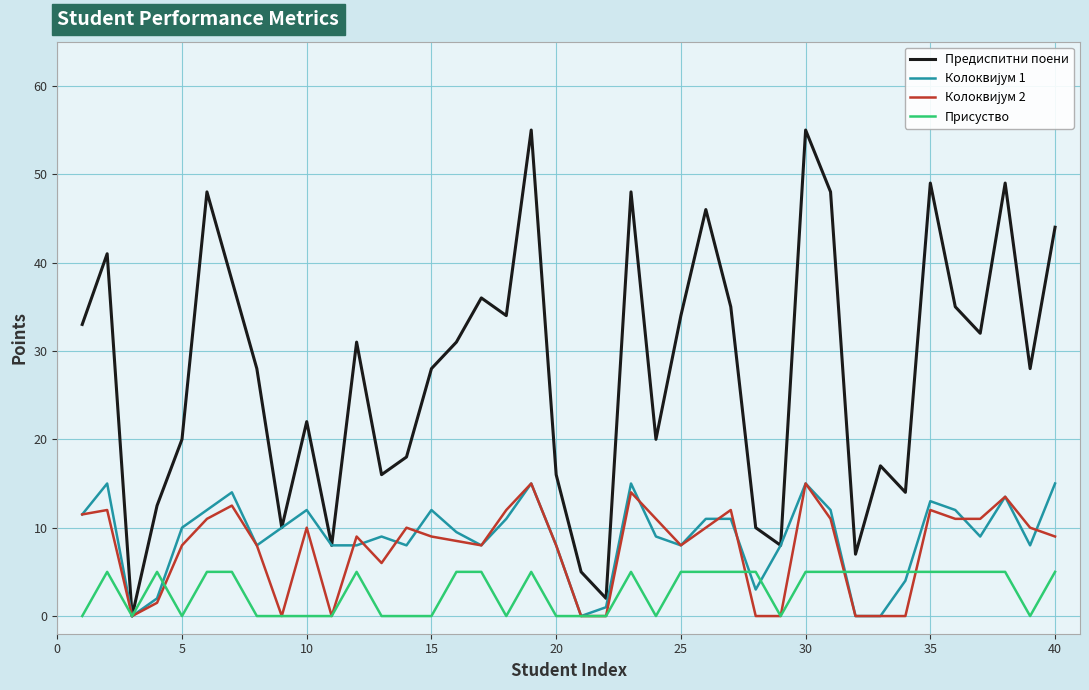

What is the greatest value displayed?

55.0